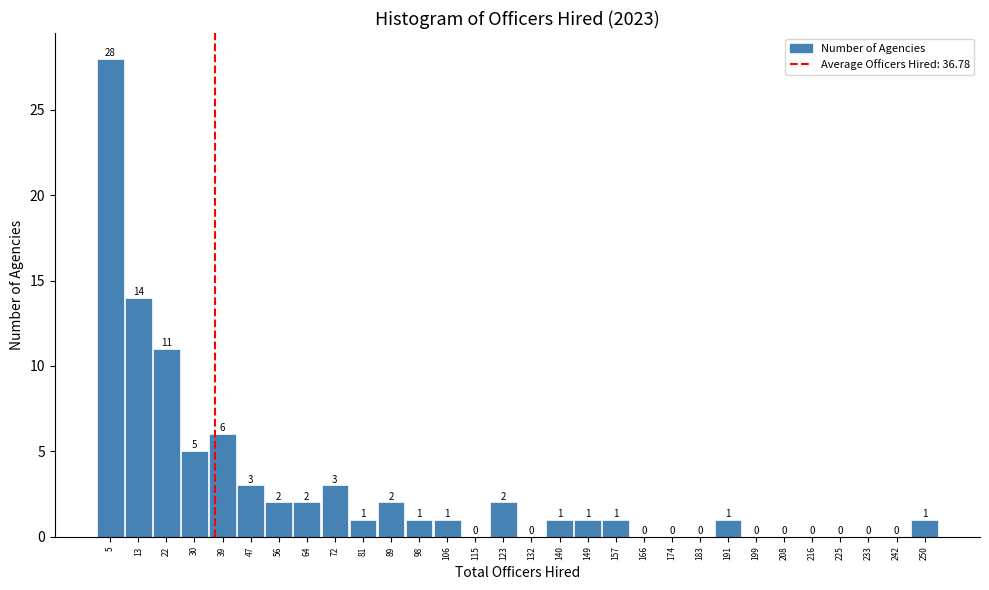

Reading left to right, transcribe this chart: for each bar, give the range it covers on the x-axis and its height. The bar edges are not printed on the chart, so give them approximately, as read against the axis.

1 to 9: 28
9 to 18: 14
18 to 26: 11
26 to 35: 5
35 to 43: 6
43 to 52: 3
52 to 60: 2
60 to 69: 2
69 to 77: 3
77 to 86: 1
86 to 94: 2
94 to 103: 1
103 to 111: 1
111 to 120: 0
120 to 128: 2
128 to 136: 0
136 to 145: 1
145 to 153: 1
153 to 162: 1
162 to 170: 0
170 to 179: 0
179 to 187: 0
187 to 196: 1
196 to 204: 0
204 to 213: 0
213 to 221: 0
221 to 230: 0
230 to 238: 0
238 to 247: 0
247 to 255: 1